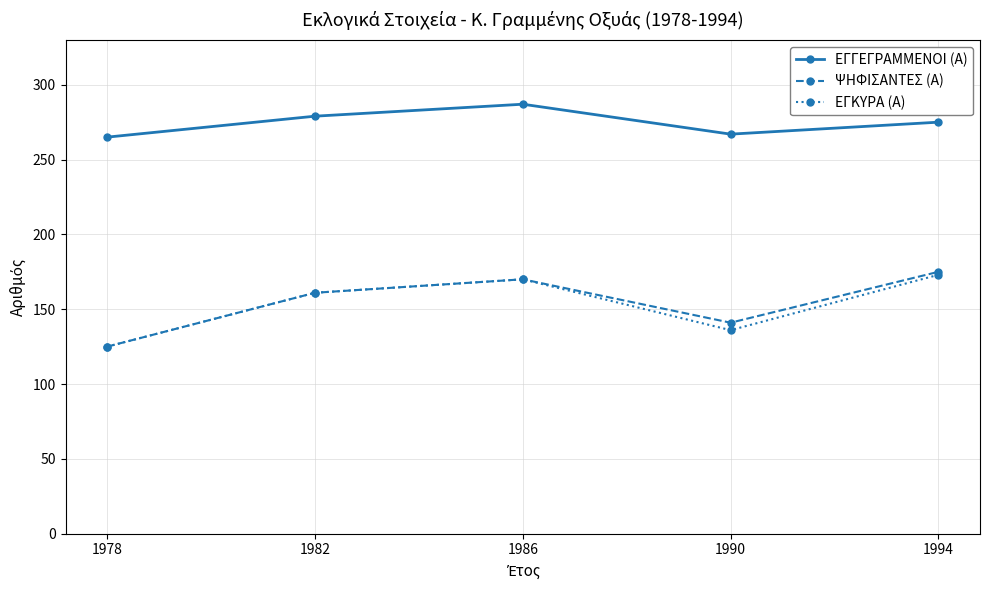

At which label does ΕΓΓΕΓΡΑΜΜΕΝΟΙ (Α) first exceed 275?

1982